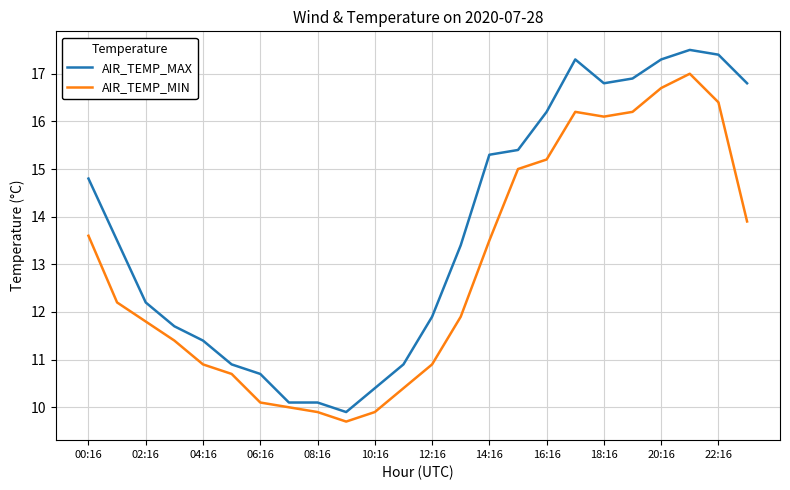

Rank the series by their average value, from lowest to highest.

AIR_TEMP_MIN, AIR_TEMP_MAX